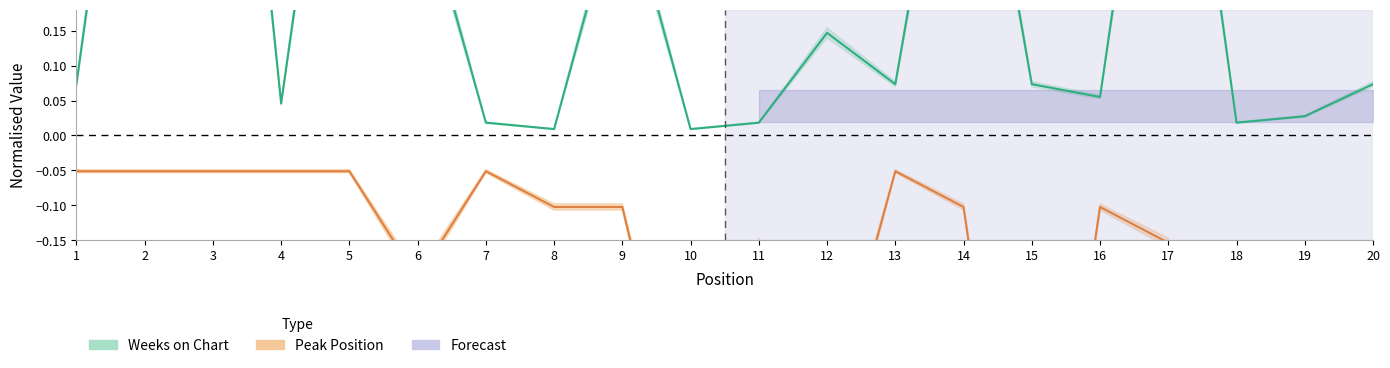

At which category does the chart reach its minimum across all series?

18